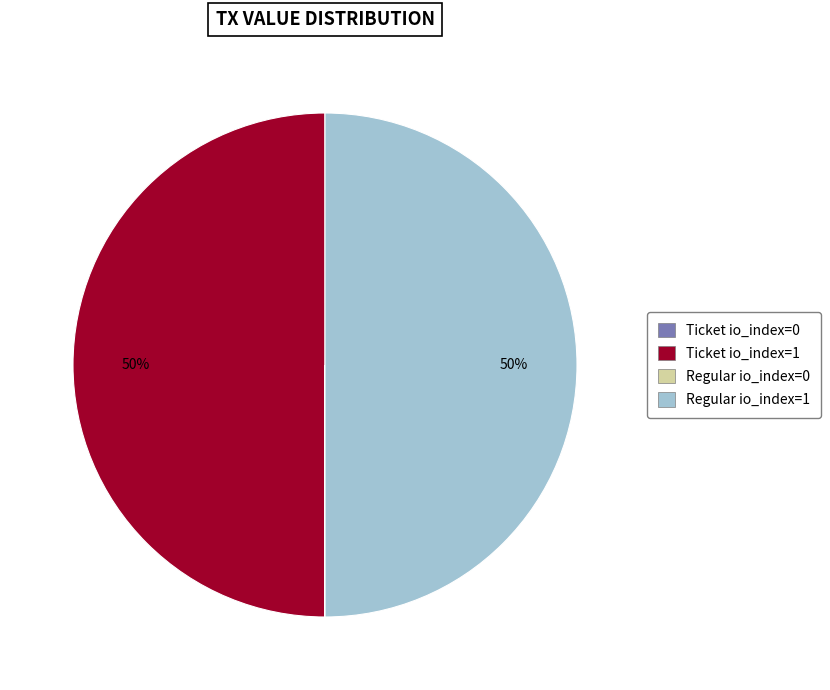

What percentage is the Ticket io_index=1 slice, to the nearest percent?

50%